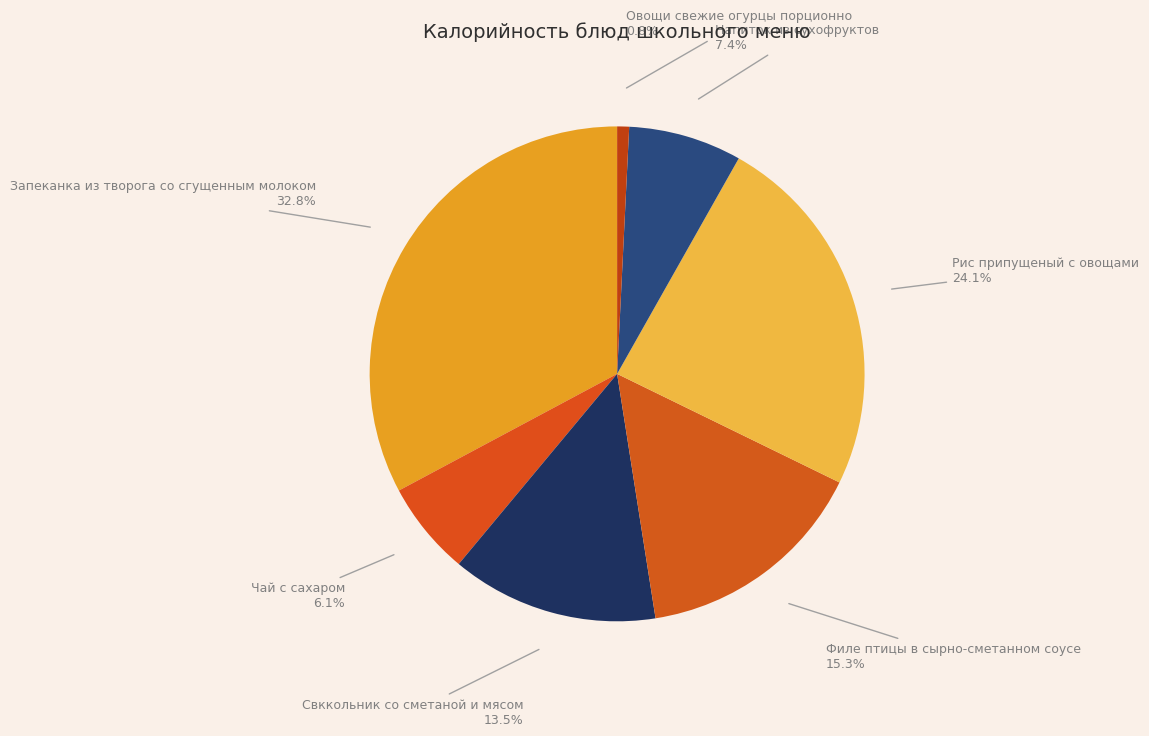

Does Чай с сахаром account for over 50% of the chart?

No